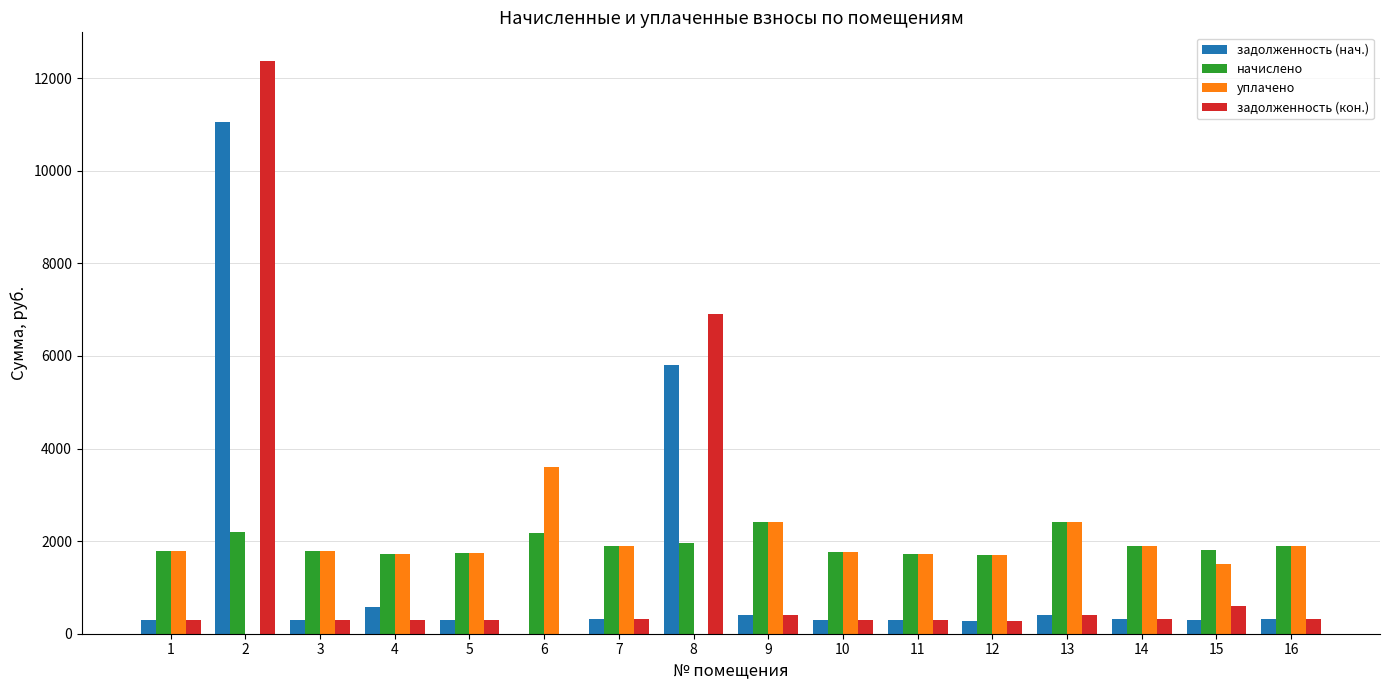

Which series has the largest total across all categories?

начислено